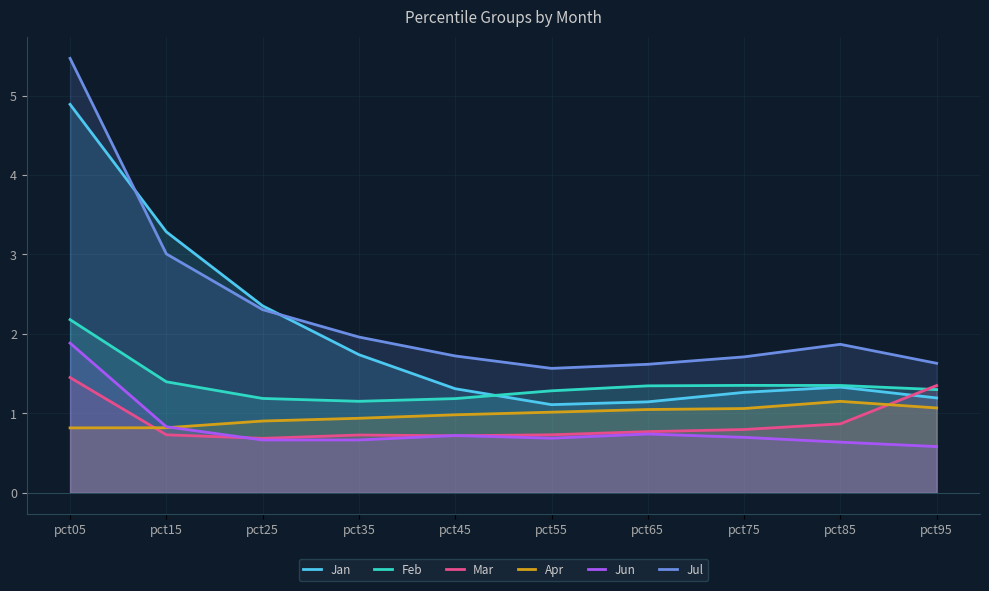

What is the lowest value of the Jan series?

1.1